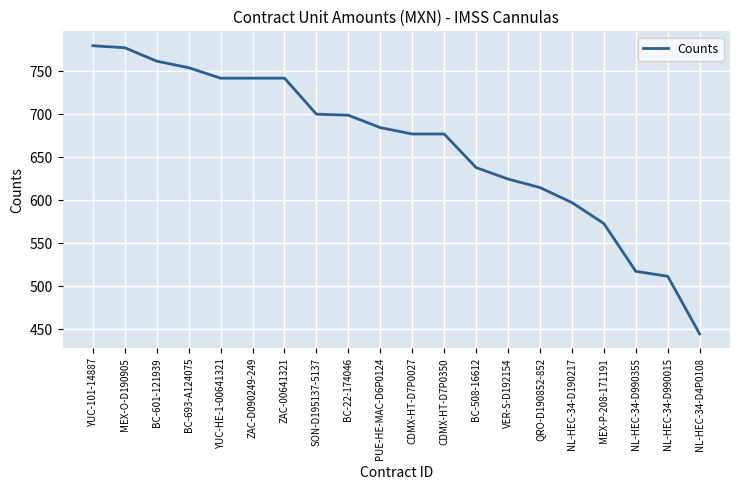

What is the difference between the values at PUE-HE-MAC-D6P0124 and BC-508-16612?

46.4